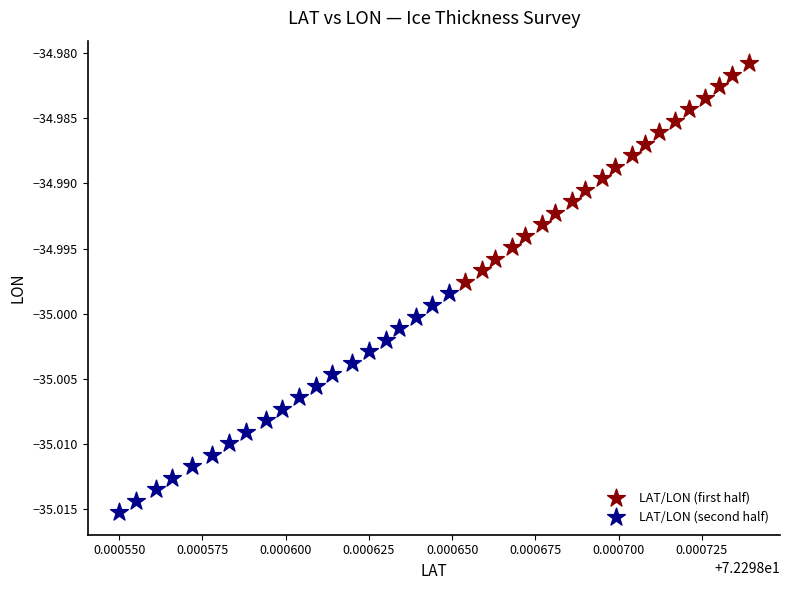

Which series reaches the minimum Y coordinate?

LAT/LON (second half)